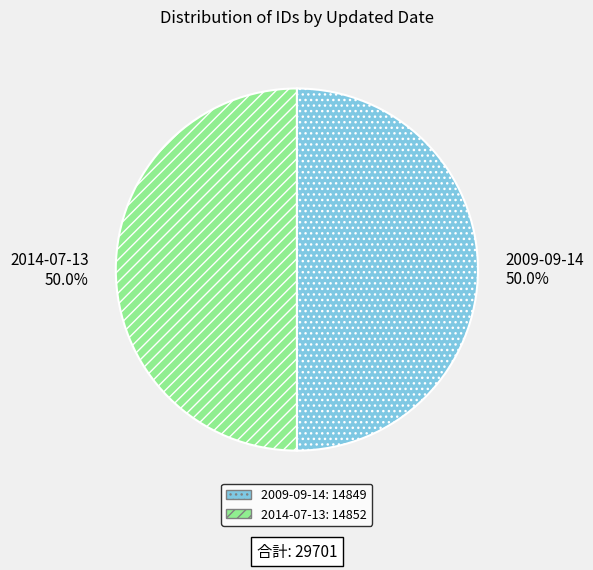

Combined, what portion of the pie is 2014-07-13 and 2009-09-14?

100.0%